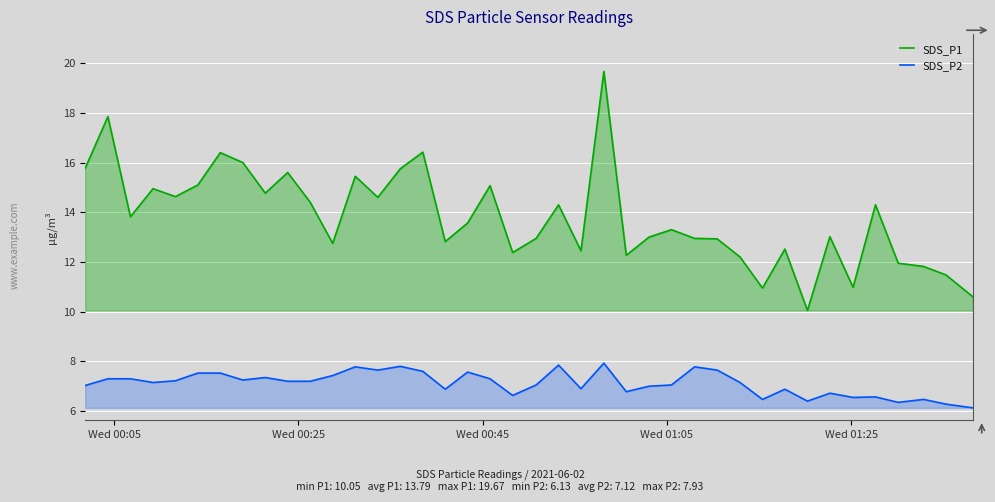

Which series has the widest spread of values?

SDS_P1